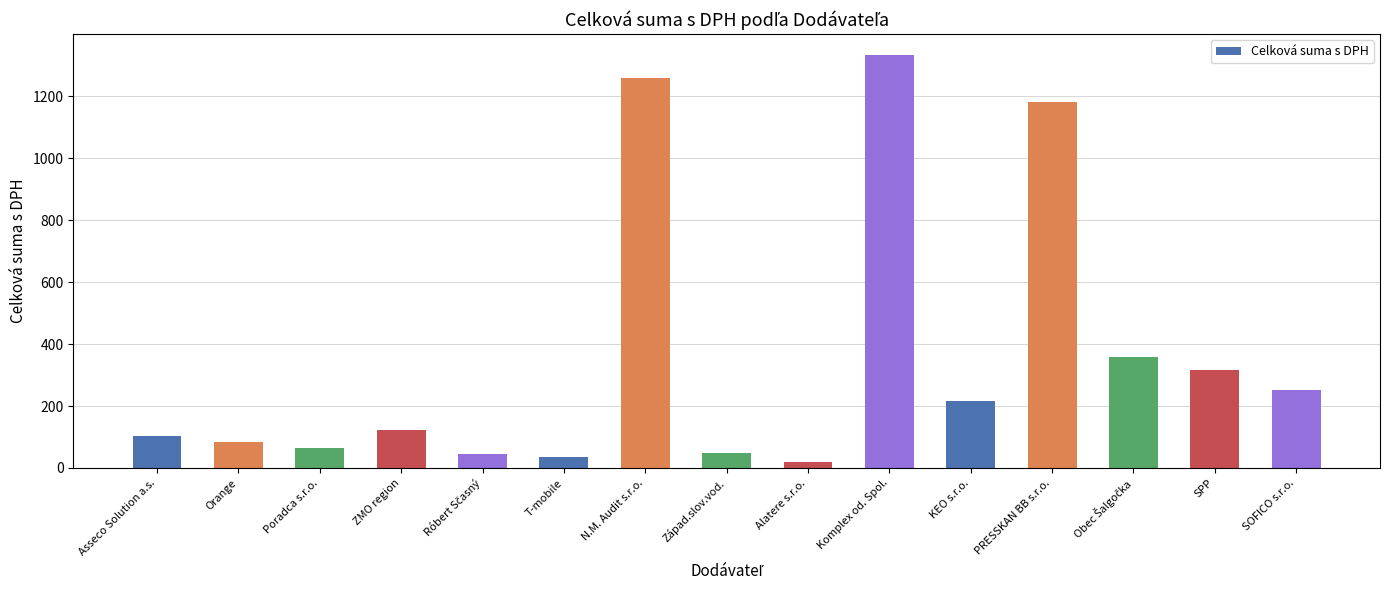

Which category has the highest value across all series?

Komplex od. Spol.